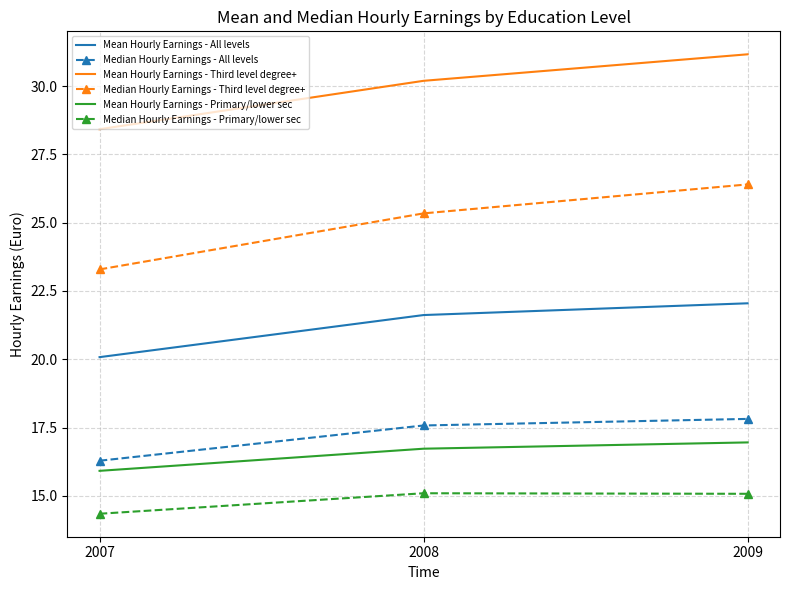

Rank the categories by Mean Hourly Earnings - Third level degree+ value from lowest to highest.

2007, 2008, 2009